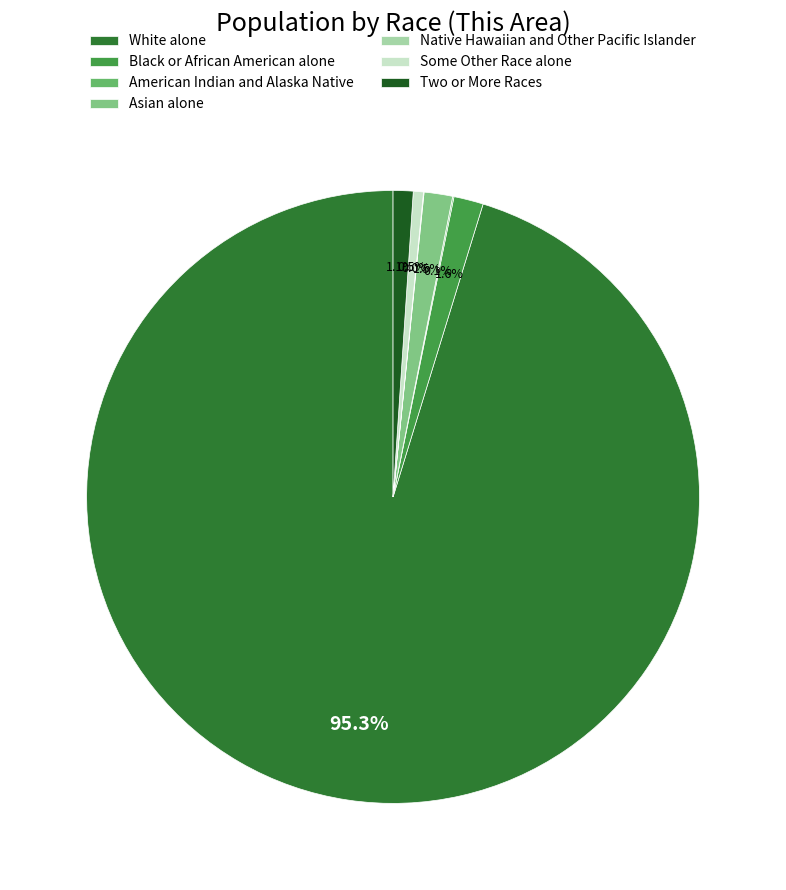

Is the sum of Black or African American alone and Some Other Race alone greater than half?

No